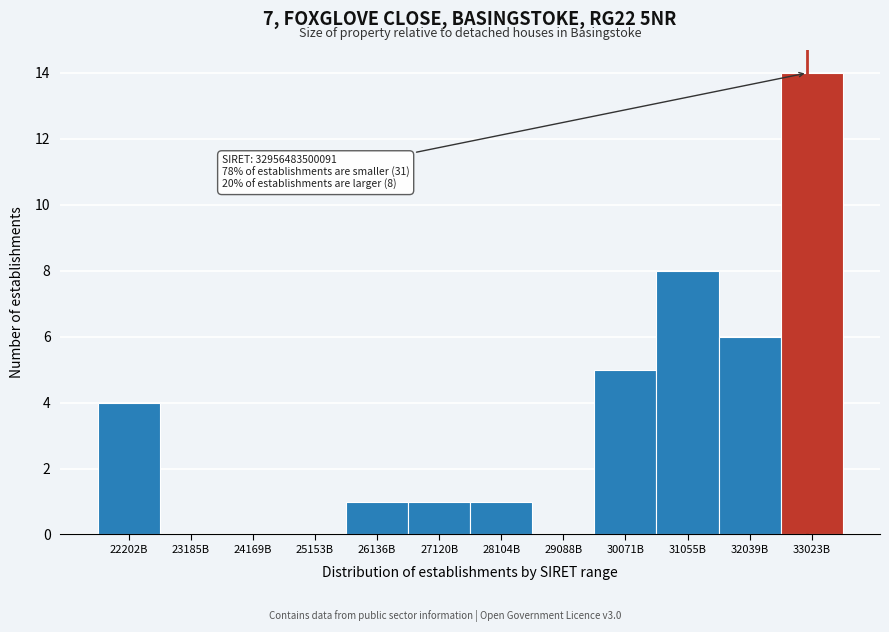

Reading left to right, list all the values displayed in this chart.

22202B=4	23185B=0	24169B=0	25153B=0	26136B=1	27120B=1	28104B=1	29088B=0	30071B=5	31055B=8	32039B=6	33023B=14